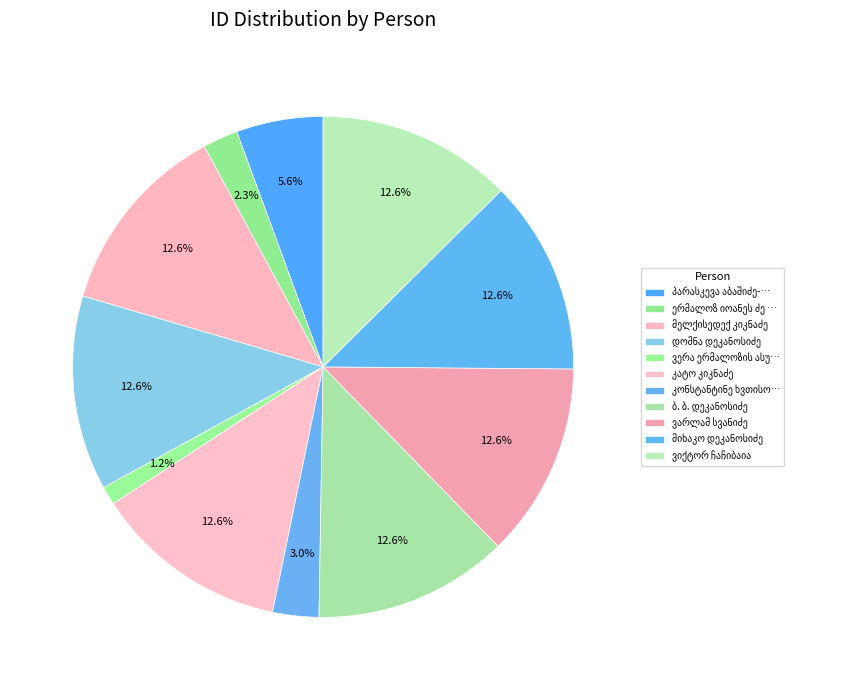

Count the number of slices in the pie.

11